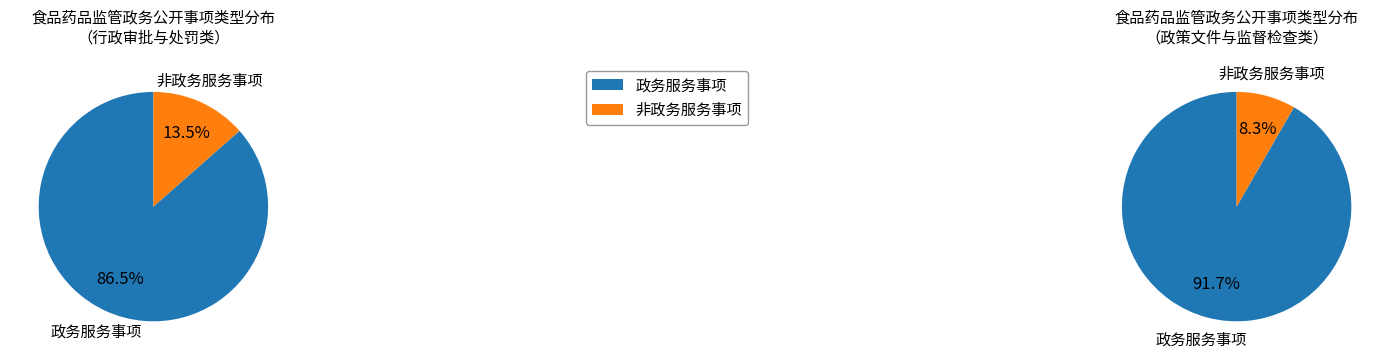

Is there a majority slice in this chart?

Yes